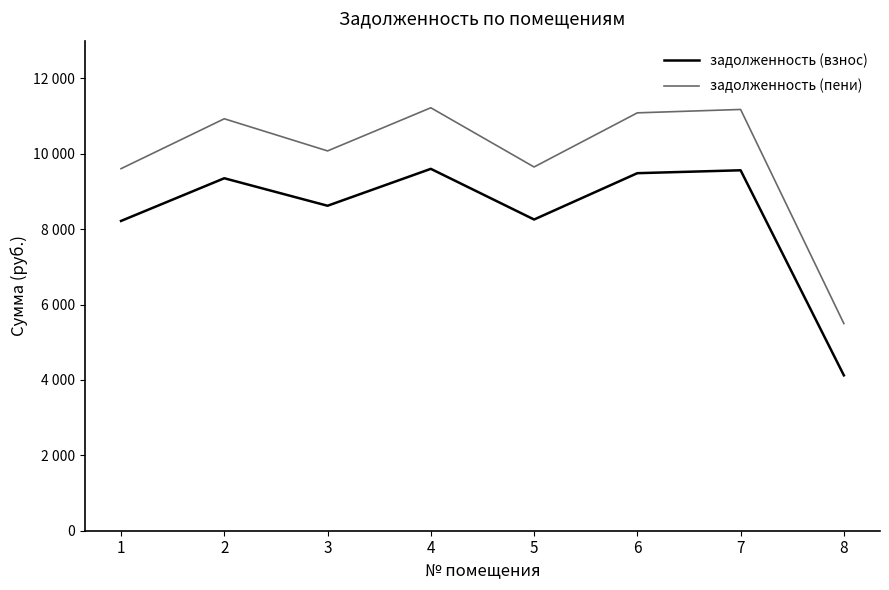

What are all the series names shown in the legend?

задолженность (взнос), задолженность (пени)